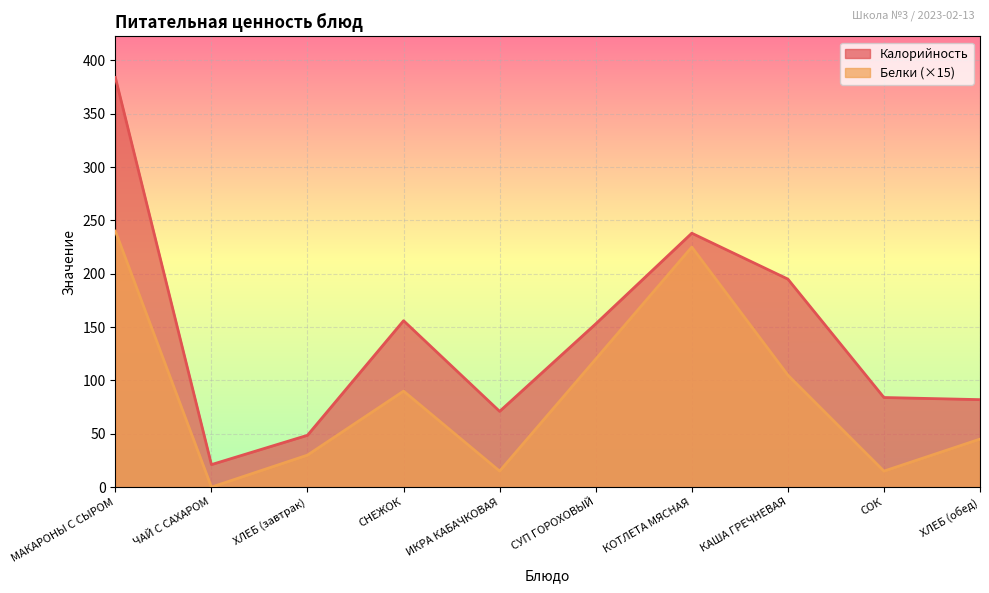

True or false: Белки and Калорийность cross at least once.

False